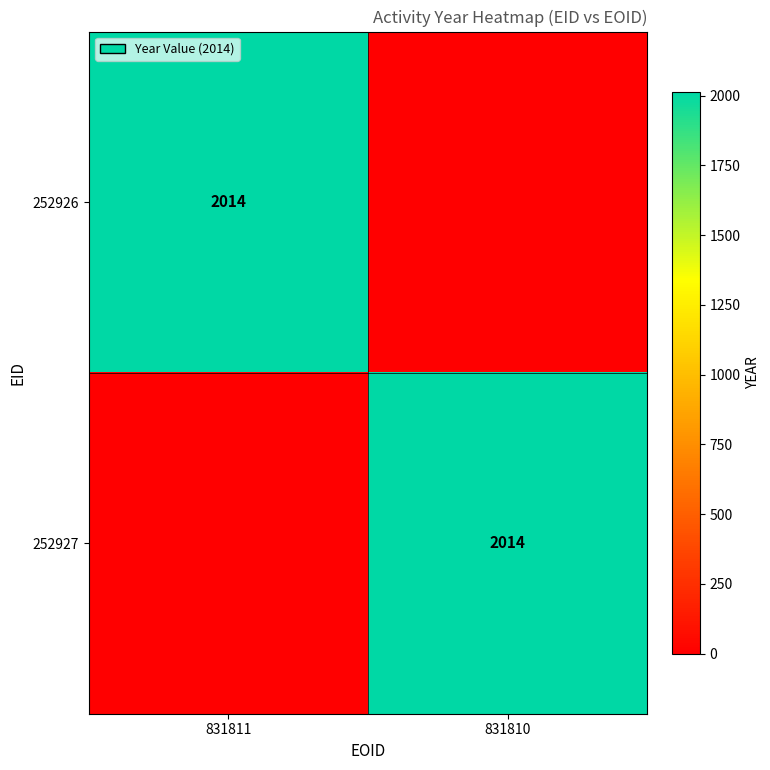

The value of 252927 at 831810 is 3590. True or false?

False